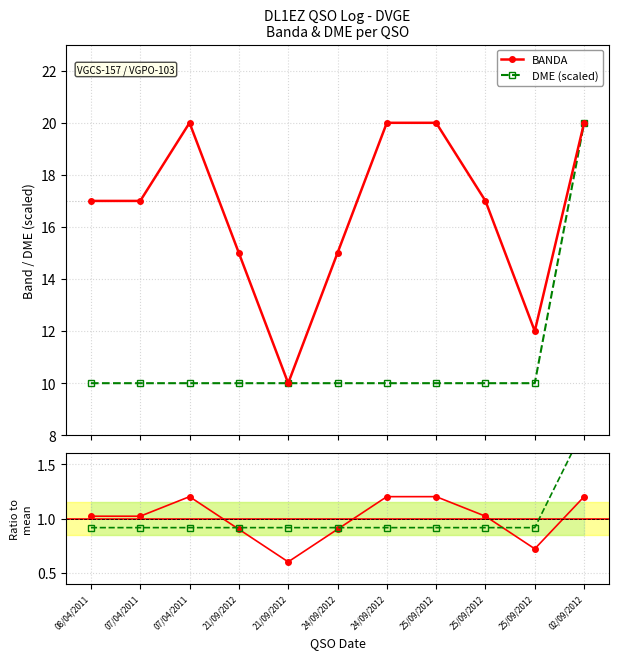

The BANDA / mean series shows 1.2 at 07/04/2011. True or false?

True